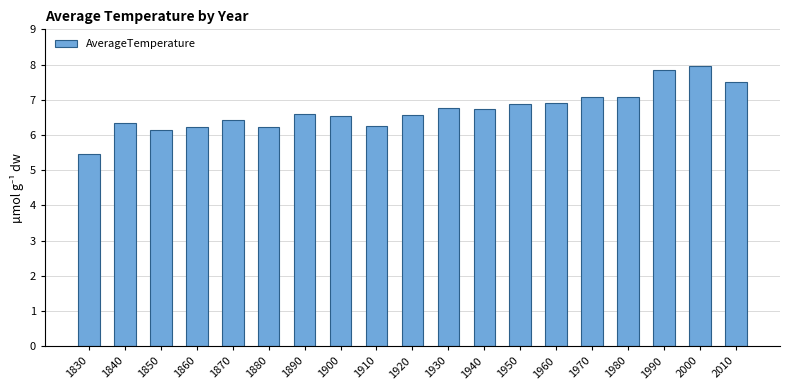

What is the ratio of the value at 1930 to the value at 1990?

0.9